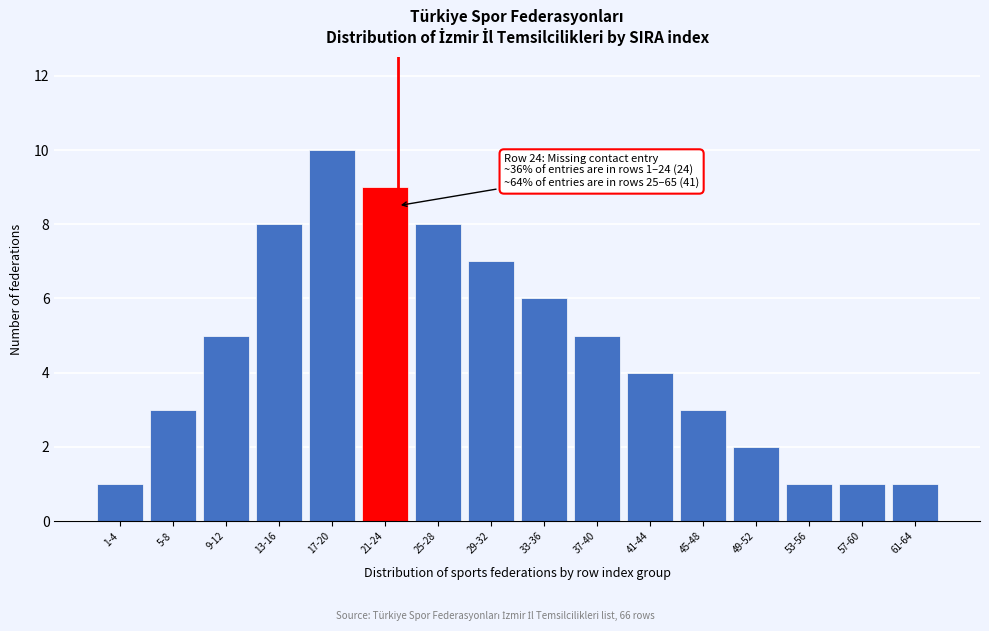

Reading left to right, what are all the values shown in this chart?

1	3	5	8	10	9	8	7	6	5	4	3	2	1	1	1